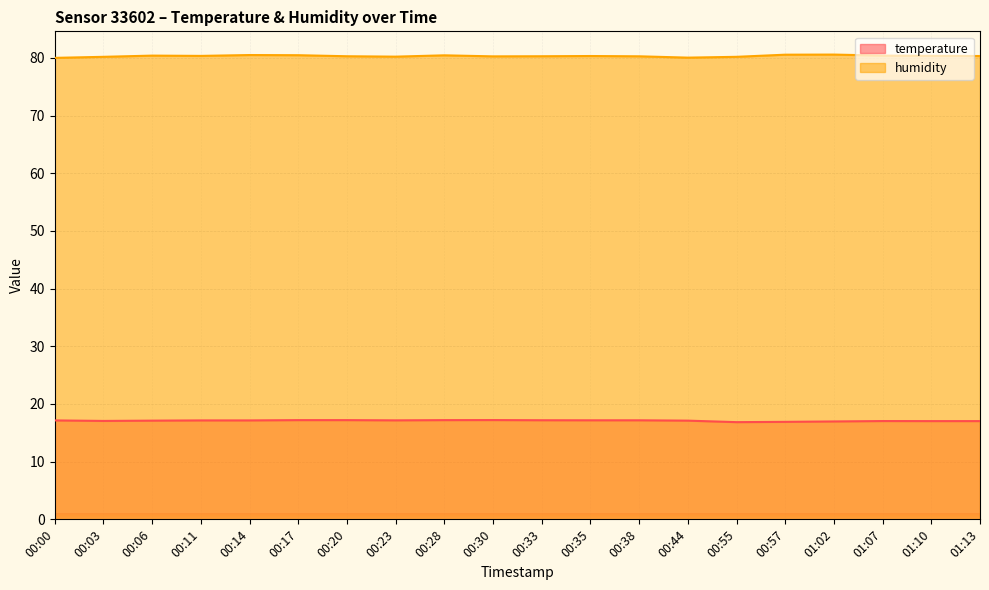

Rank the series by their maximum value, from lowest to highest.

temperature, humidity